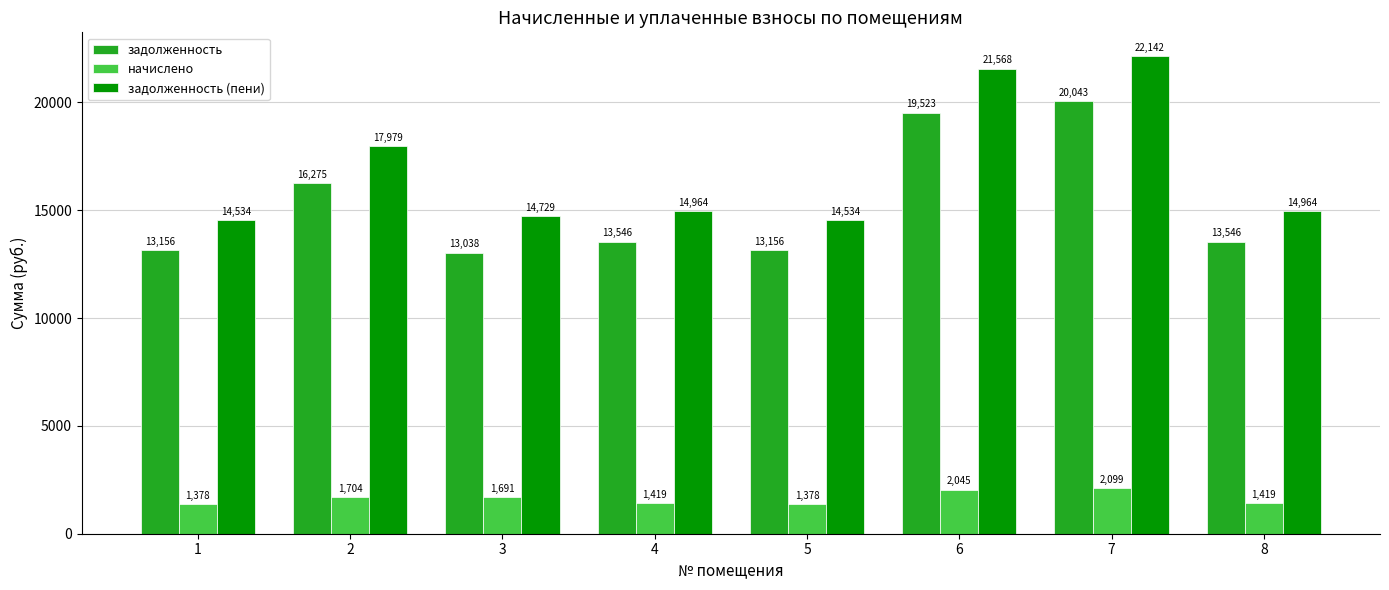

Which category has the highest value across all series?

7